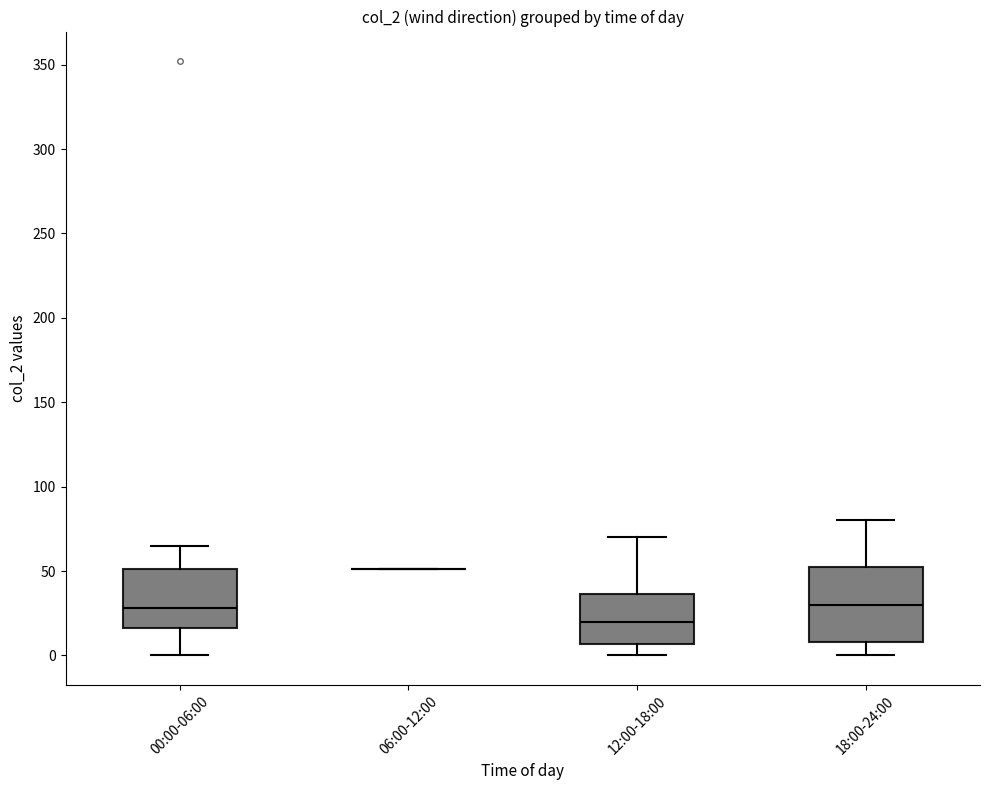

Where does the lower whisker of the box for 18:00-24:00 end on the y-axis? The values are not printed on the chart, so give them approximately, as read against the axis.

0